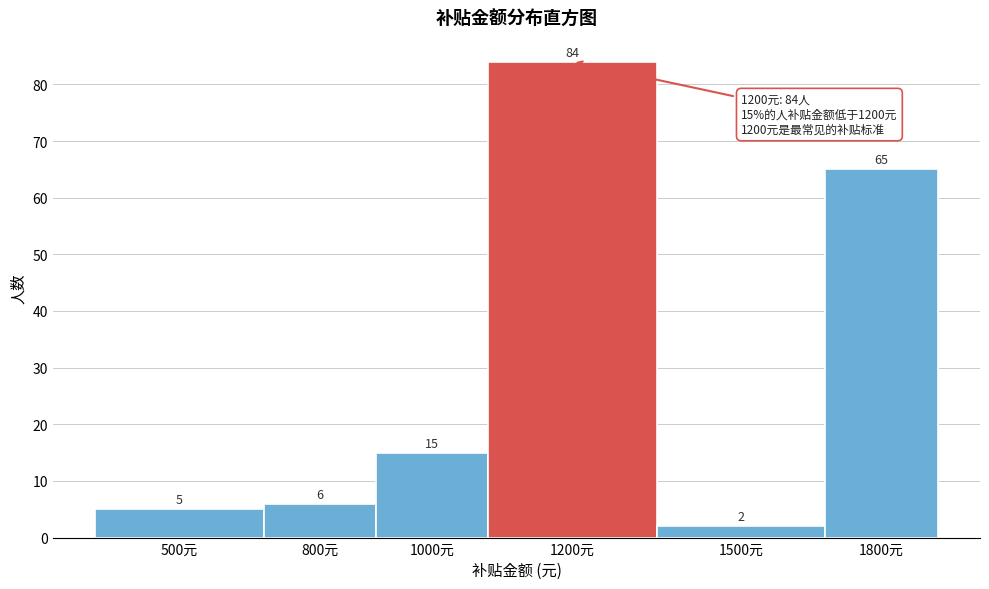

Reading left to right, transcribe all the data shown in this chart.

5	6	15	84	2	65